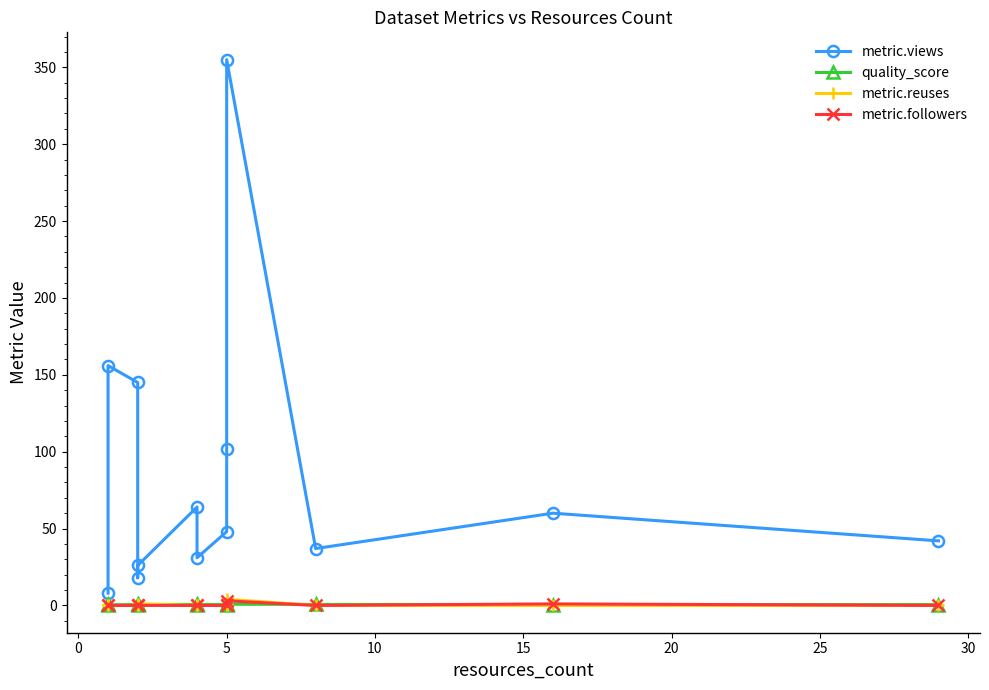

What is the difference between the maximum and minimum values in the metric.followers series?

3.0